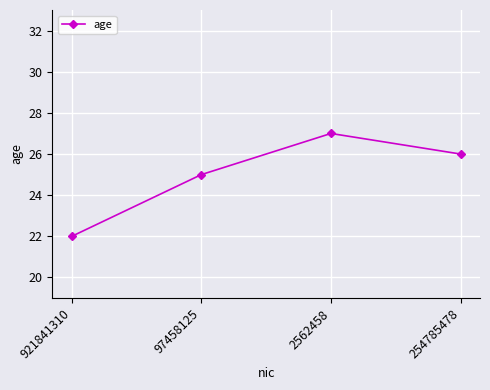

What is the difference between the values at 254785478 and 921841310?

4